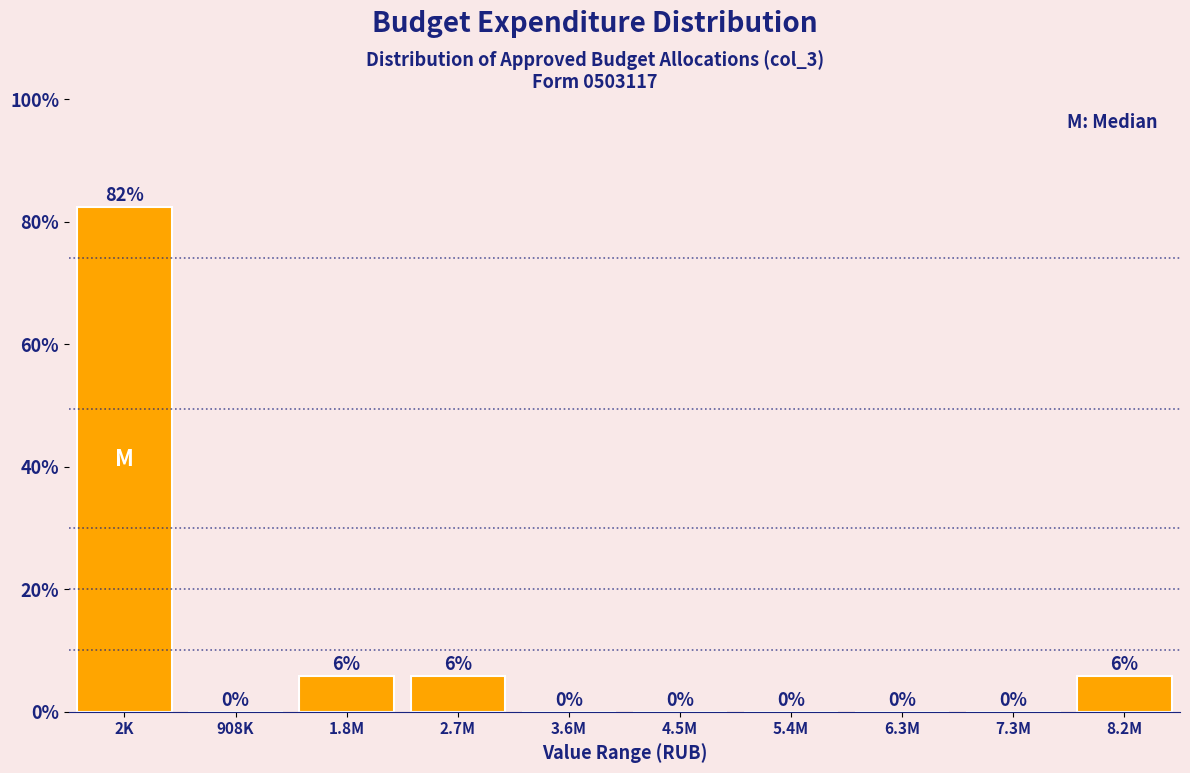

What value does the data have at 2K?

82.4